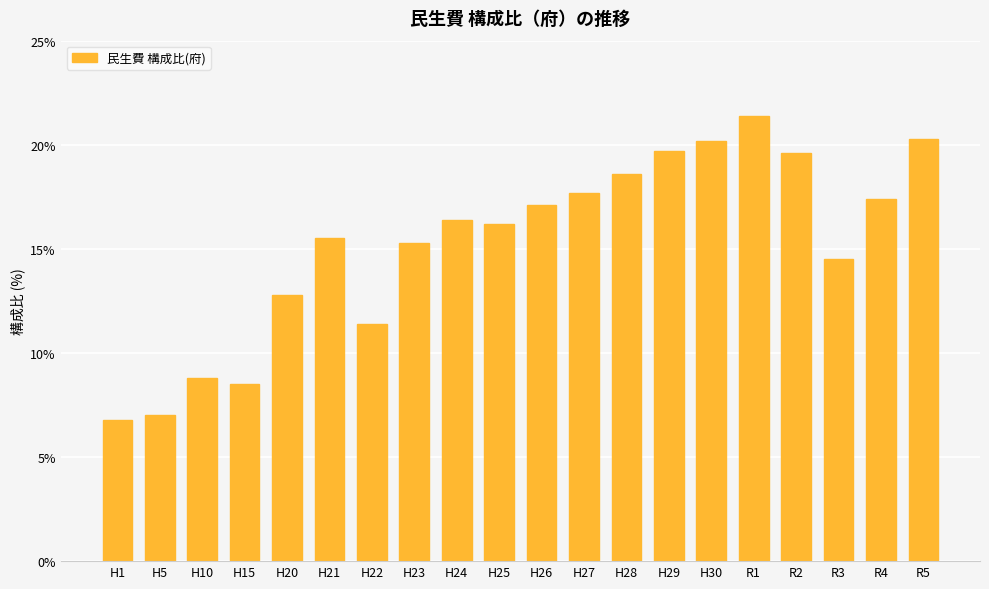

Which has a higher value, R2 or H15?

R2